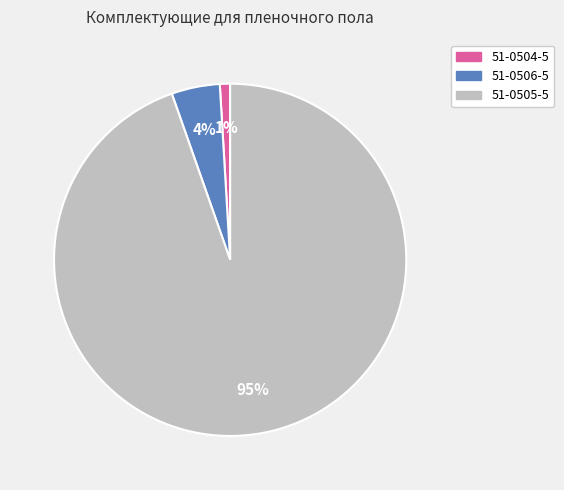

Which category has the biggest portion of the pie?

51-0505-5